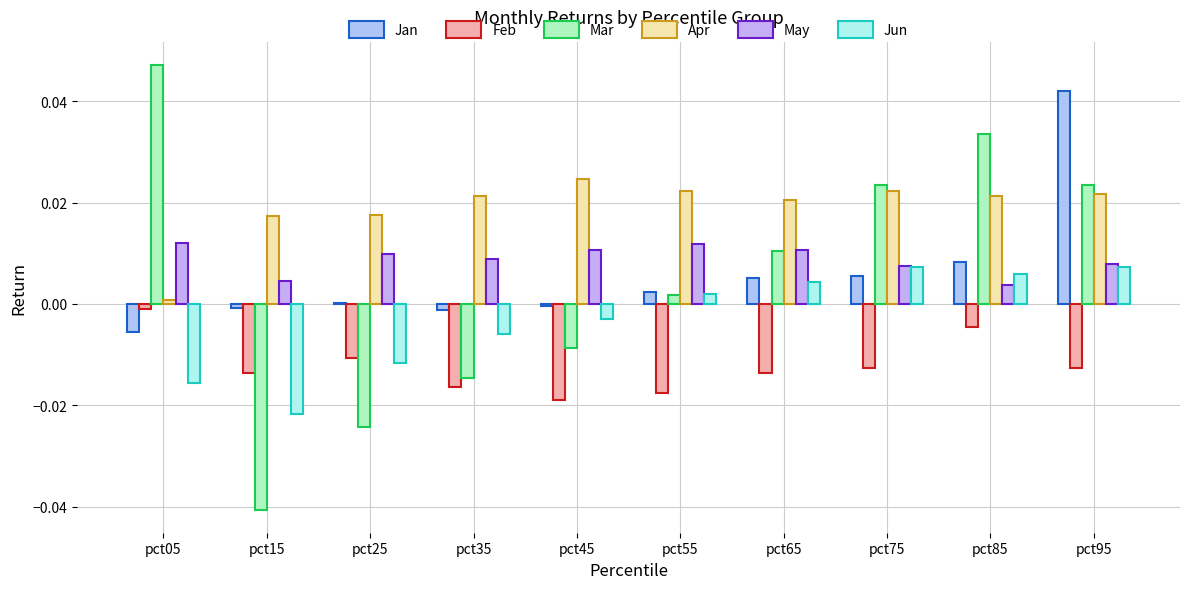

True or false: Feb has a value of -0.0 at pct65.

False